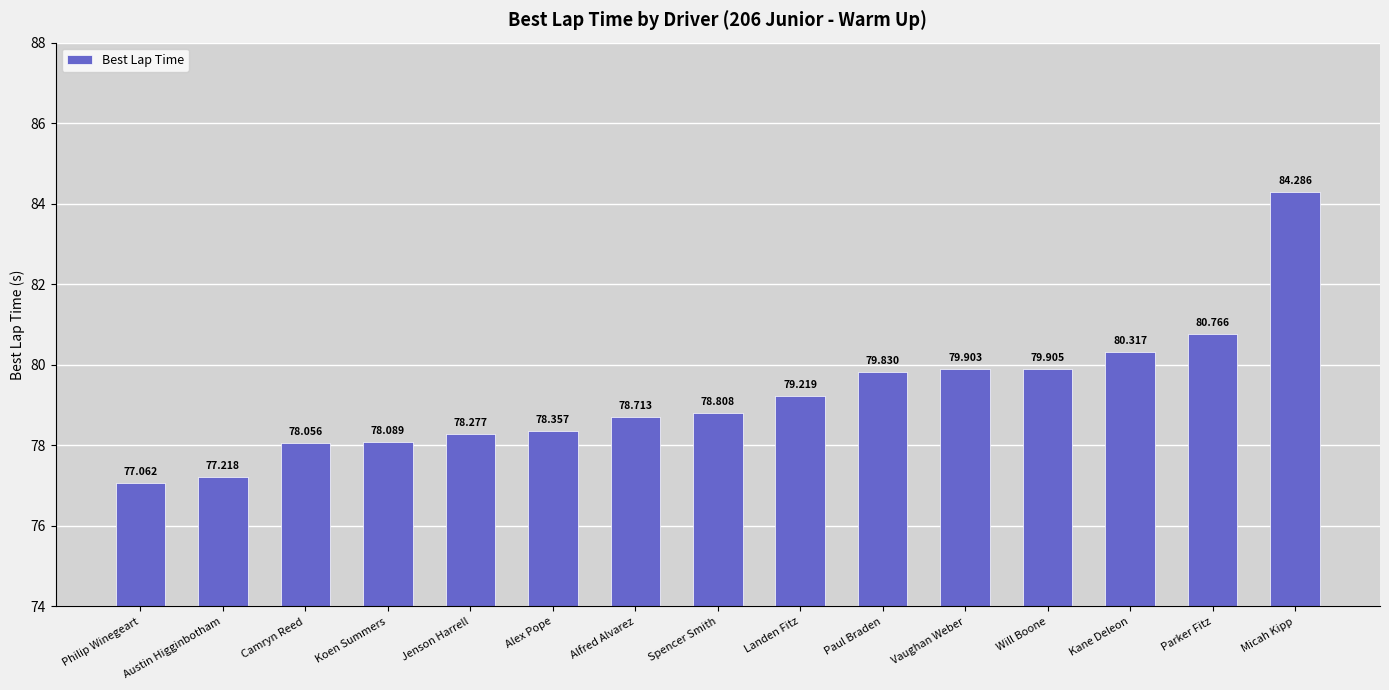

How many data points does each series have?

15